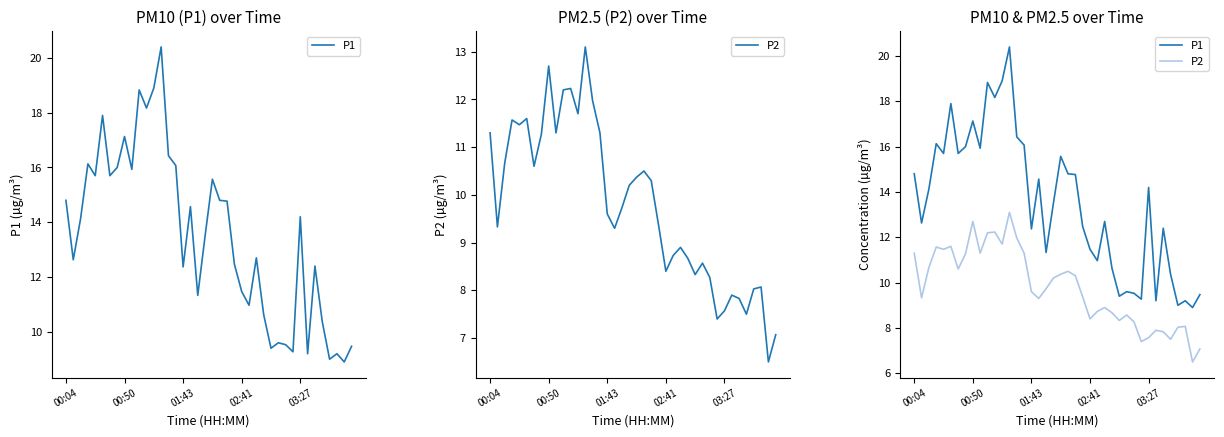

Is it true that P2 equals 7.8 at 34?

True